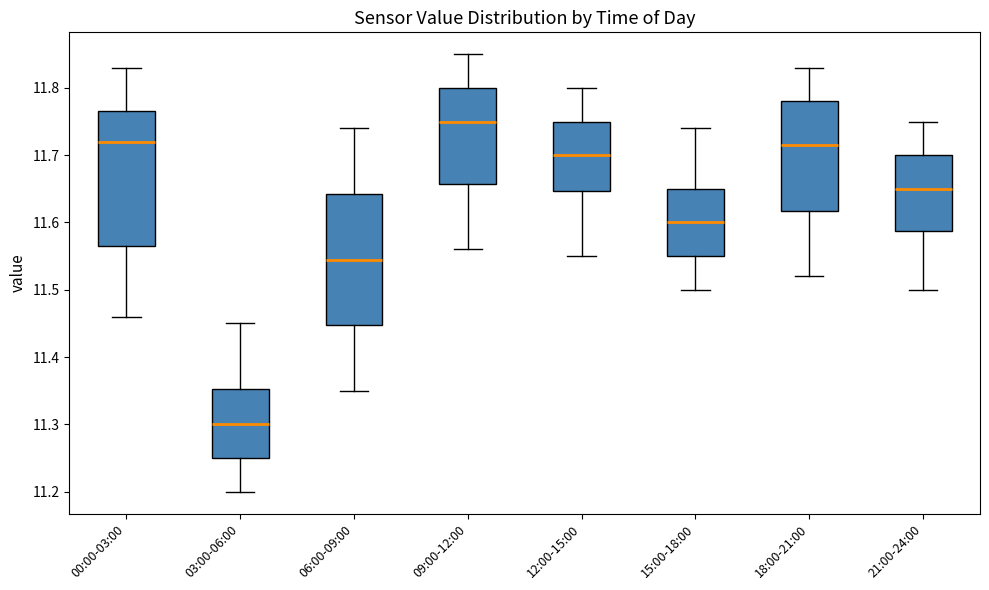

Reading left to right, transcribe this box plot: for each box, give where its median line is, the range the box spans, and where its two whiskers end, as read against the y-axis. The values are not printed on the chart, so give them approximately, as read against the axis.

00:00-03:00: median 11.72, box 11.57 to 11.77, whiskers 11.46 to 11.83
03:00-06:00: median 11.30, box 11.25 to 11.35, whiskers 11.20 to 11.45
06:00-09:00: median 11.55, box 11.45 to 11.64, whiskers 11.35 to 11.74
09:00-12:00: median 11.75, box 11.66 to 11.80, whiskers 11.56 to 11.85
12:00-15:00: median 11.70, box 11.65 to 11.75, whiskers 11.55 to 11.80
15:00-18:00: median 11.60, box 11.55 to 11.65, whiskers 11.50 to 11.74
18:00-21:00: median 11.72, box 11.62 to 11.78, whiskers 11.52 to 11.83
21:00-24:00: median 11.65, box 11.59 to 11.70, whiskers 11.50 to 11.75